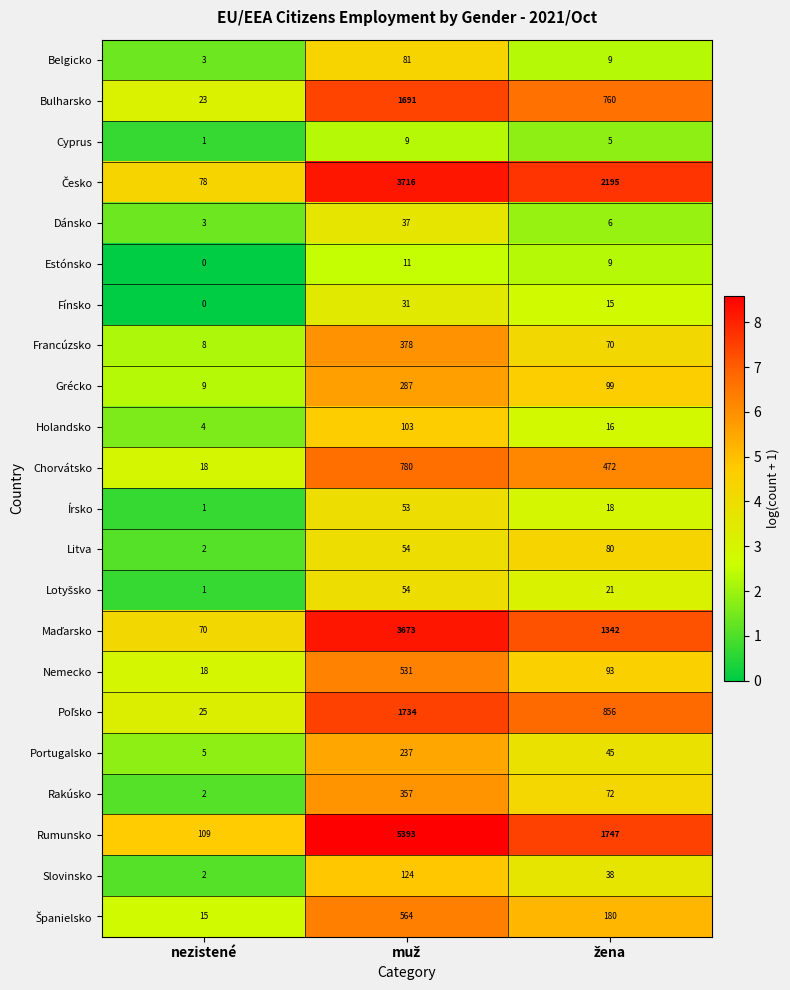

The Slovinsko series shows 2 at nezistené. True or false?

True